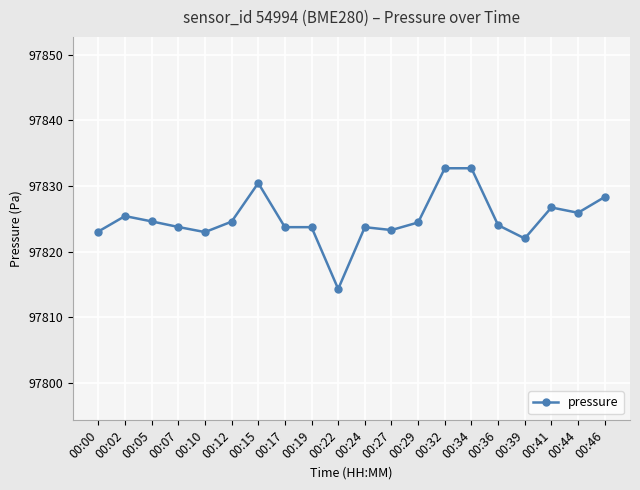

The value at 00:15 is 97830.5. True or false?

True